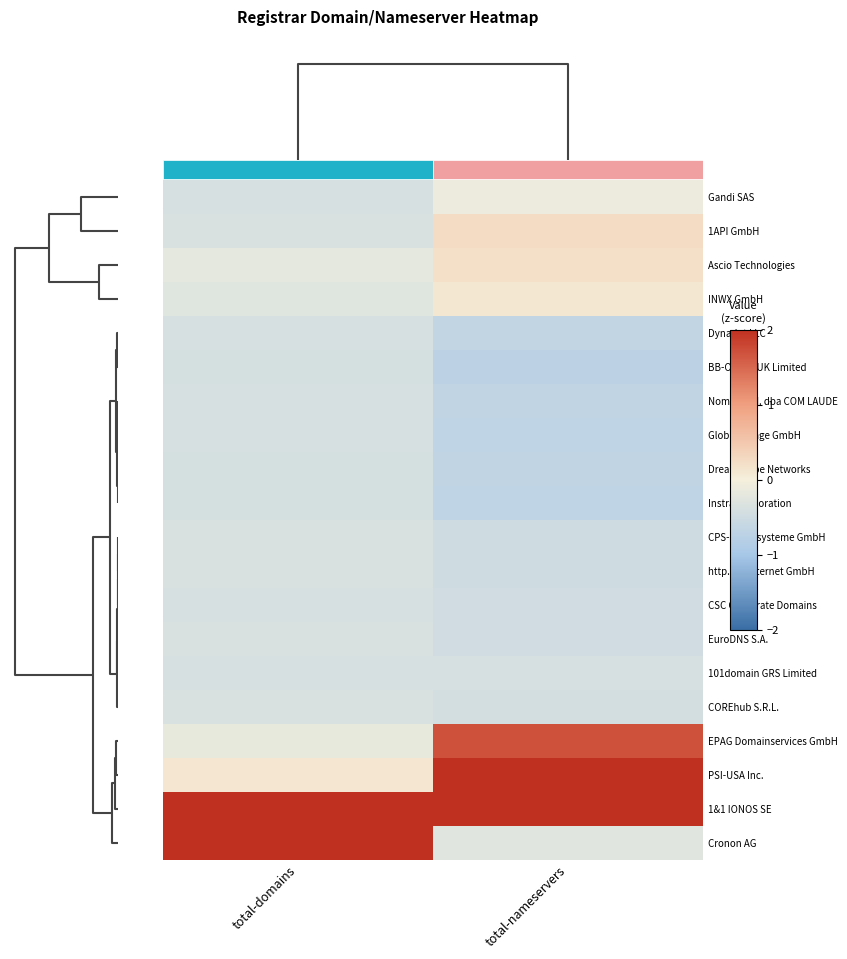

Between total-domains and total-nameservers, which is larger?

total-nameservers